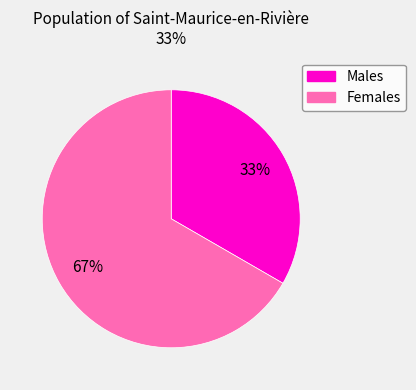

Is there any slice that represents more than half of the pie?

Yes